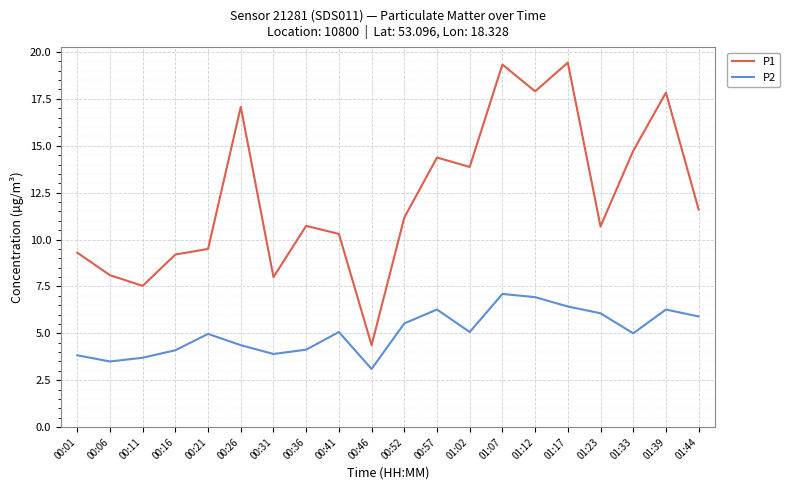

What value does the P1 series have at 00:57?

14.4